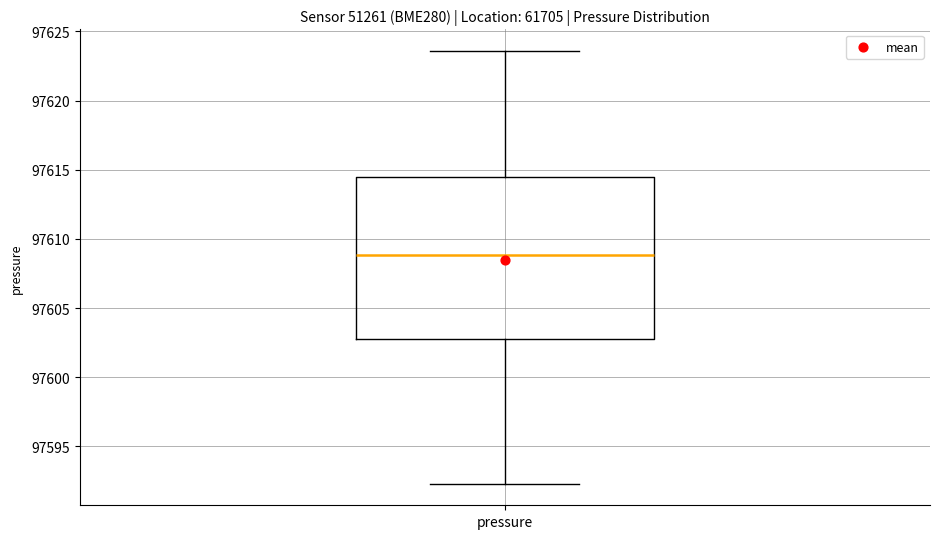

Transcribe this box plot: give where the median line is, the range the box spans, and where the two whiskers end, as read against the y-axis. The values are not printed on the chart, so give them approximately, as read against the axis.

median 97609.0, box 97602.5 to 97614.5, whiskers 97592.5 to 97623.5